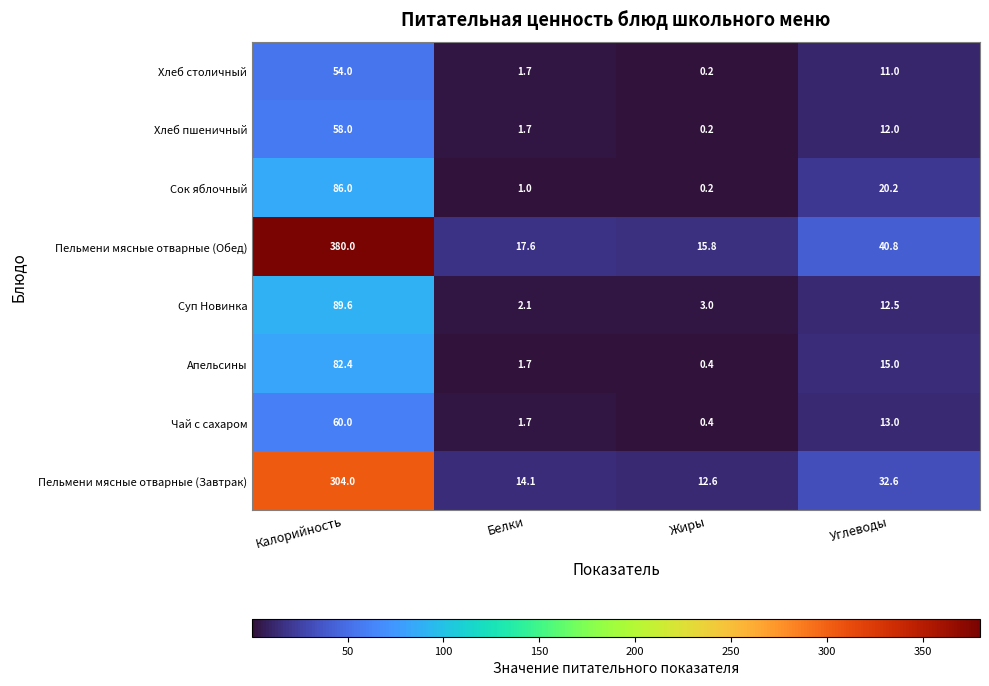

At how many categories does at least one series exceed 115?

1